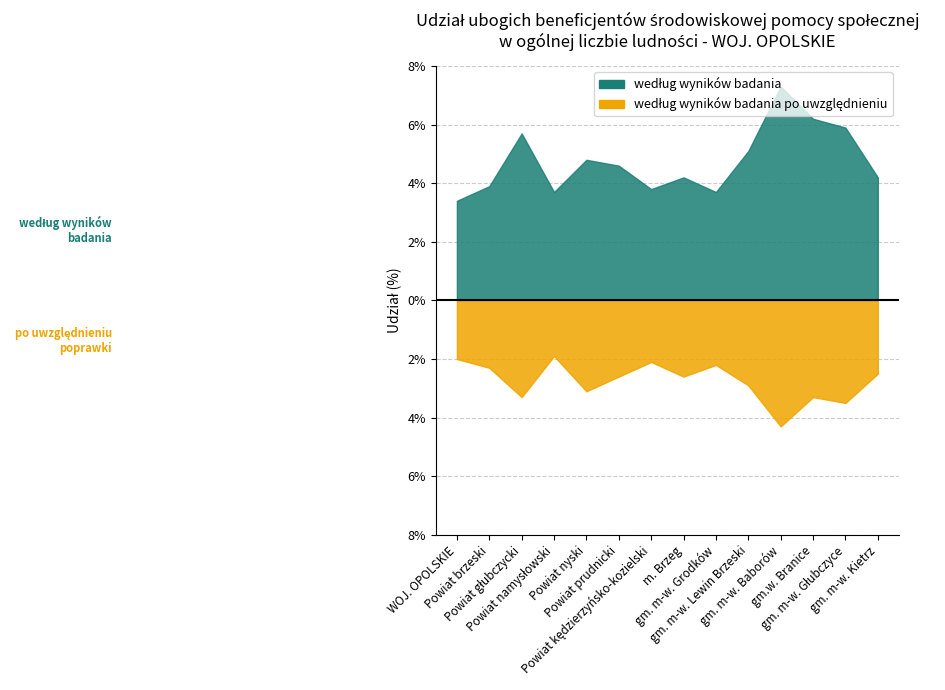

What is the total value across all series at m. Brzeg?

6.8